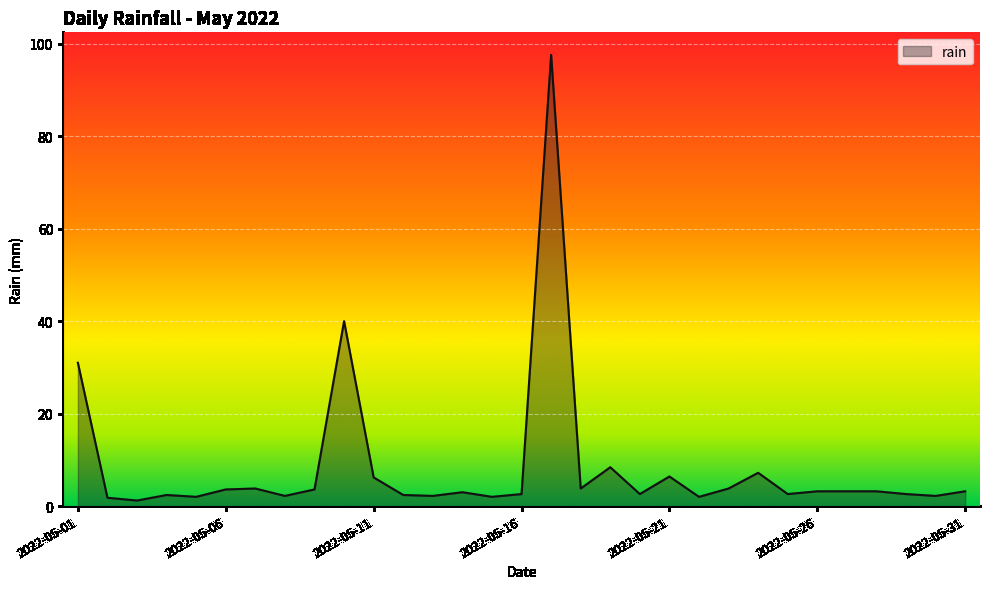

How many lines are shown in the chart?

1